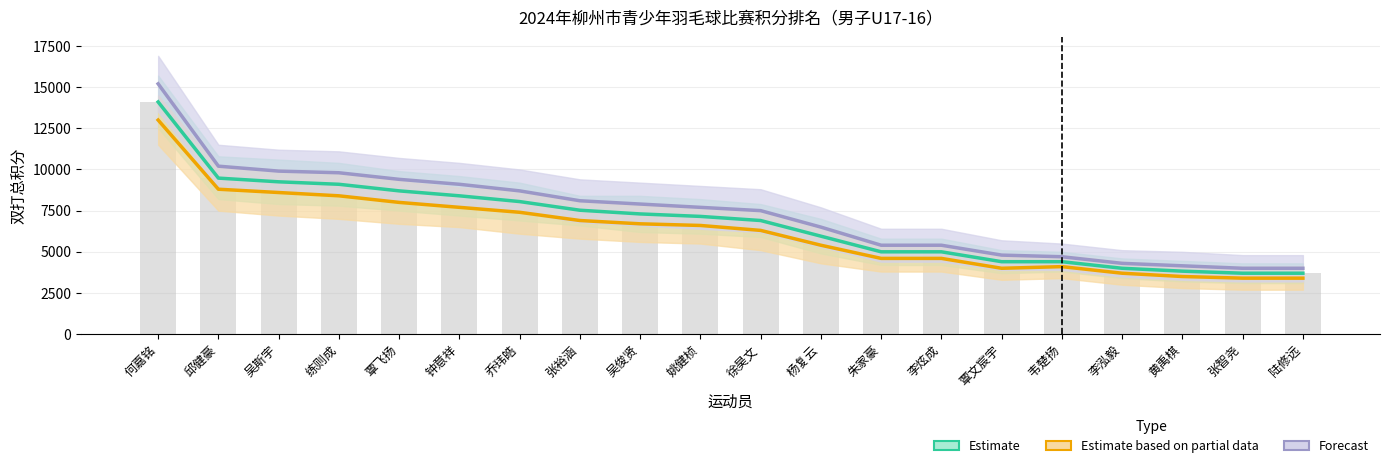

What is the difference between the maximum and minimum values in the Forecast series?

11200